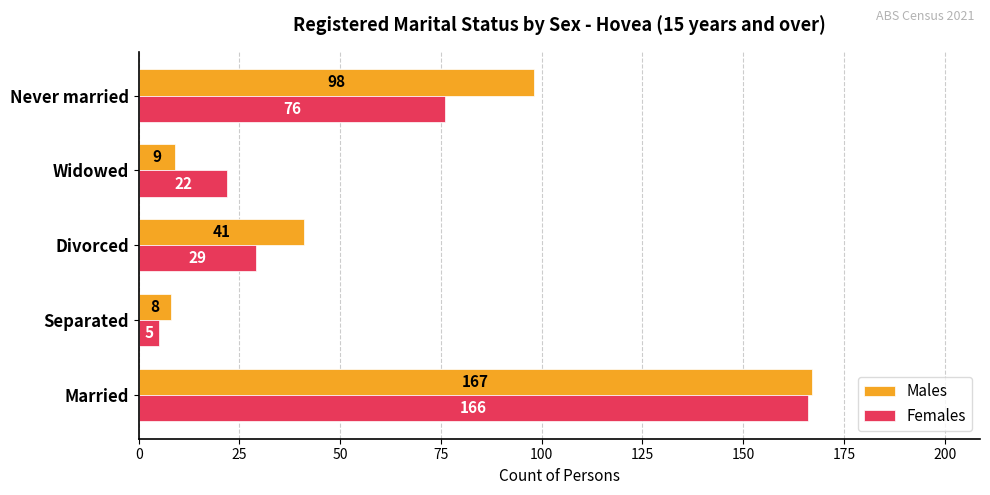

How many values in the Females series are below 29?

2